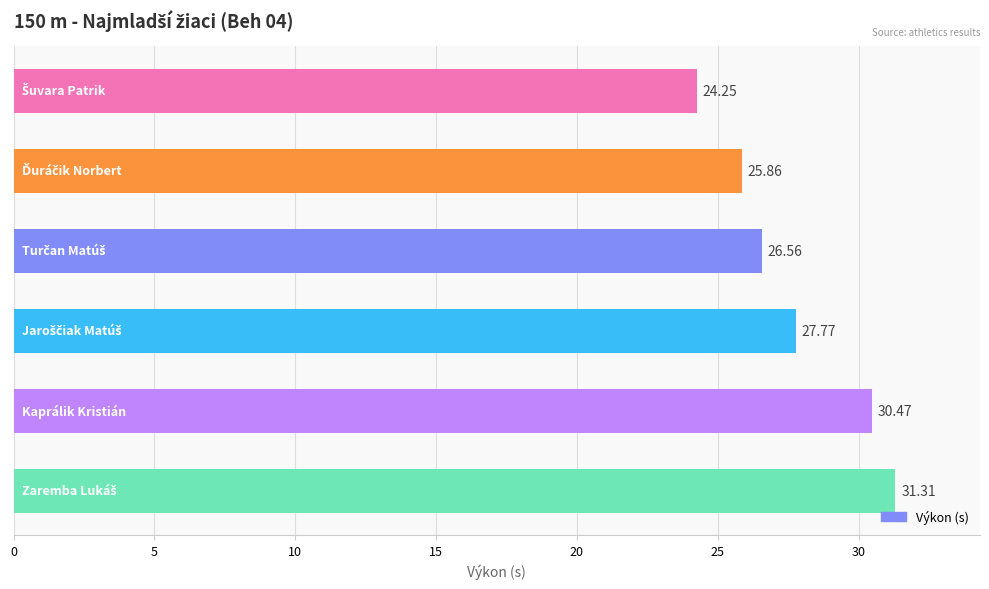

What is the average value?

27.7